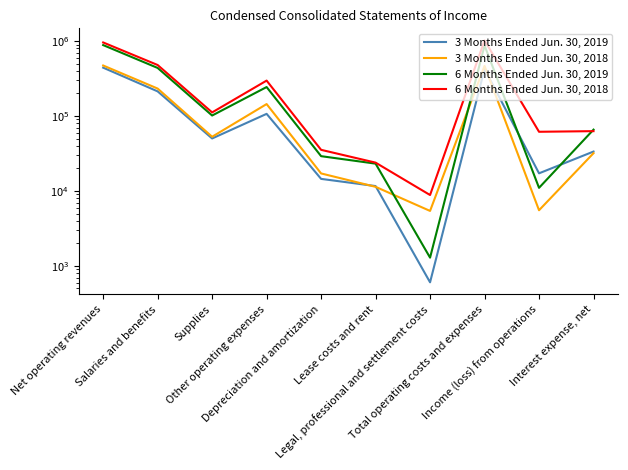

What is the difference between the second highest and minimum values in the 6 Months Ended Jun. 30, 2019 series?

872672